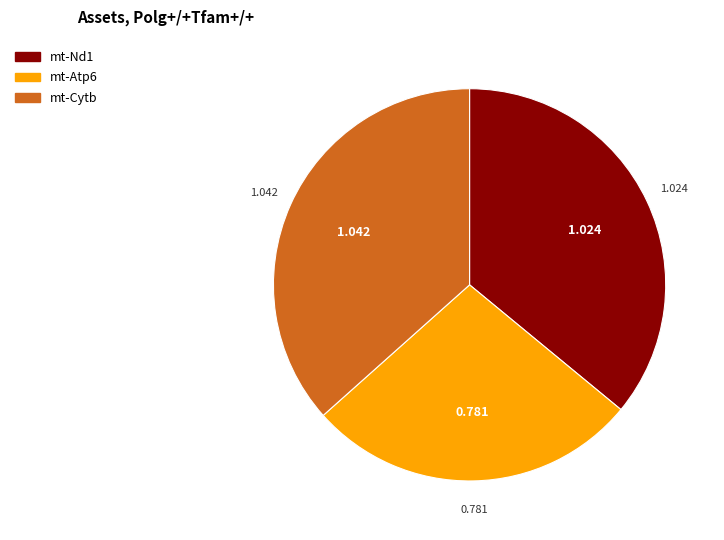

True or false: mt-Nd1 accounts for 36% of the total.

True